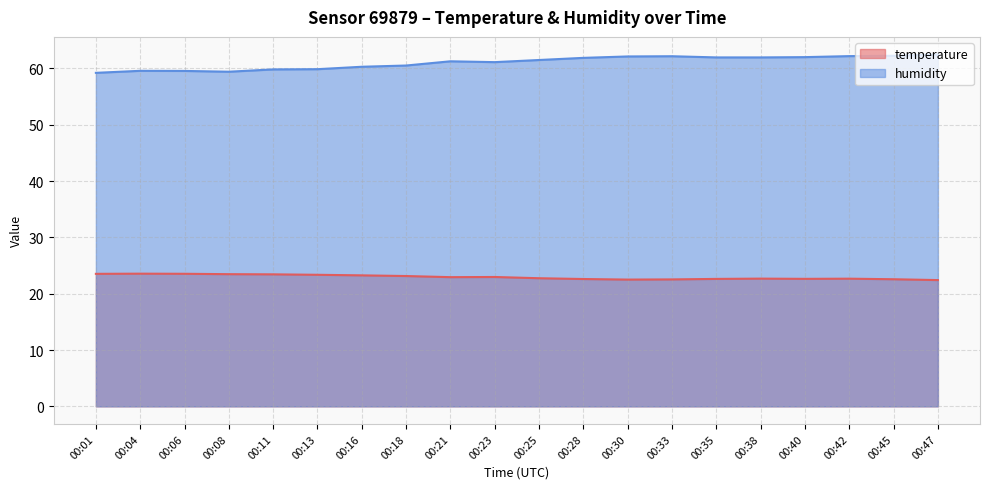

Reading left to right, what are all the values shown in this chart?

temperature: 00:01=23.5	00:04=23.6	00:06=23.5	00:08=23.5	00:11=23.4	00:13=23.4	00:16=23.3	00:18=23.1	00:21=22.9	00:23=23.0	00:25=22.8	00:28=22.6	00:30=22.5	00:33=22.5	00:35=22.6	00:38=22.7	00:40=22.6	00:42=22.7	00:45=22.6	00:47=22.4
humidity: 00:01=59.2	00:04=59.6	00:06=59.6	00:08=59.4	00:11=59.8	00:13=59.9	00:16=60.3	00:18=60.5	00:21=61.3	00:23=61.1	00:25=61.5	00:28=61.9	00:30=62.1	00:33=62.2	00:35=62.0	00:38=62.0	00:40=62.0	00:42=62.2	00:45=62.2	00:47=62.5